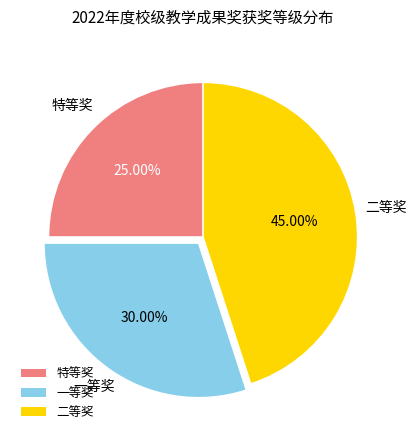

Count the number of slices in the pie.

3